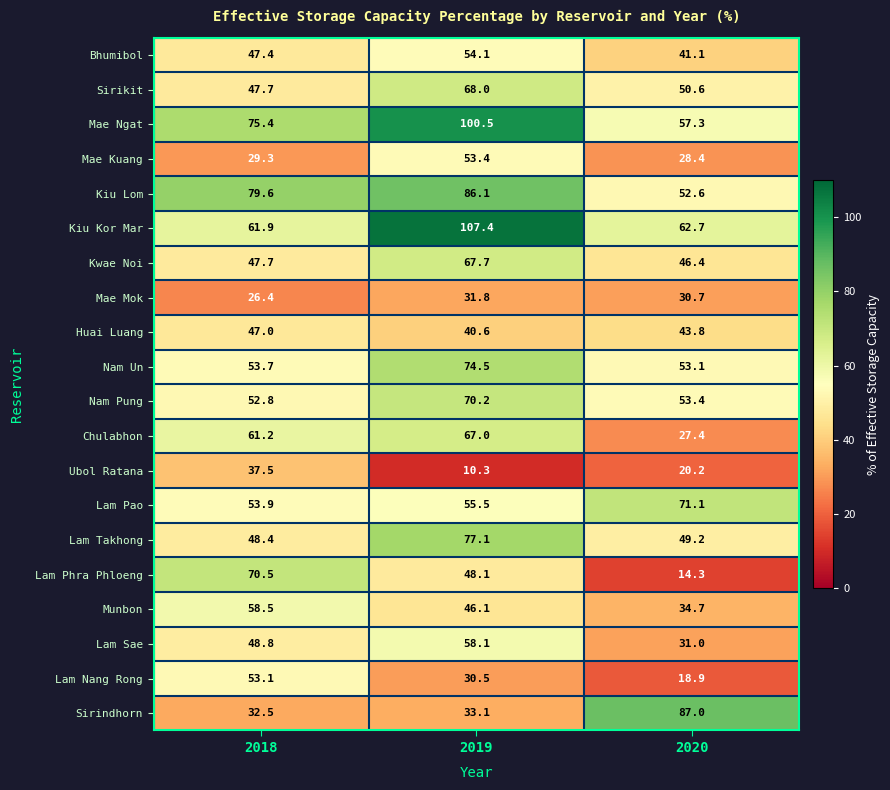

What is the difference between the maximum and minimum values in the Mae Kuang series?

25.0